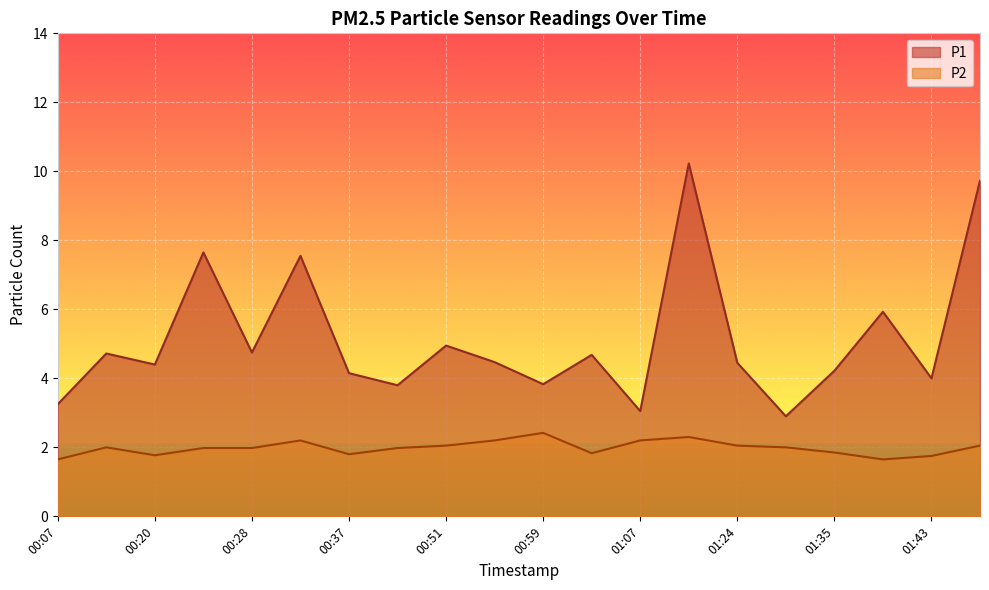

What position from the right is 00:26?

17